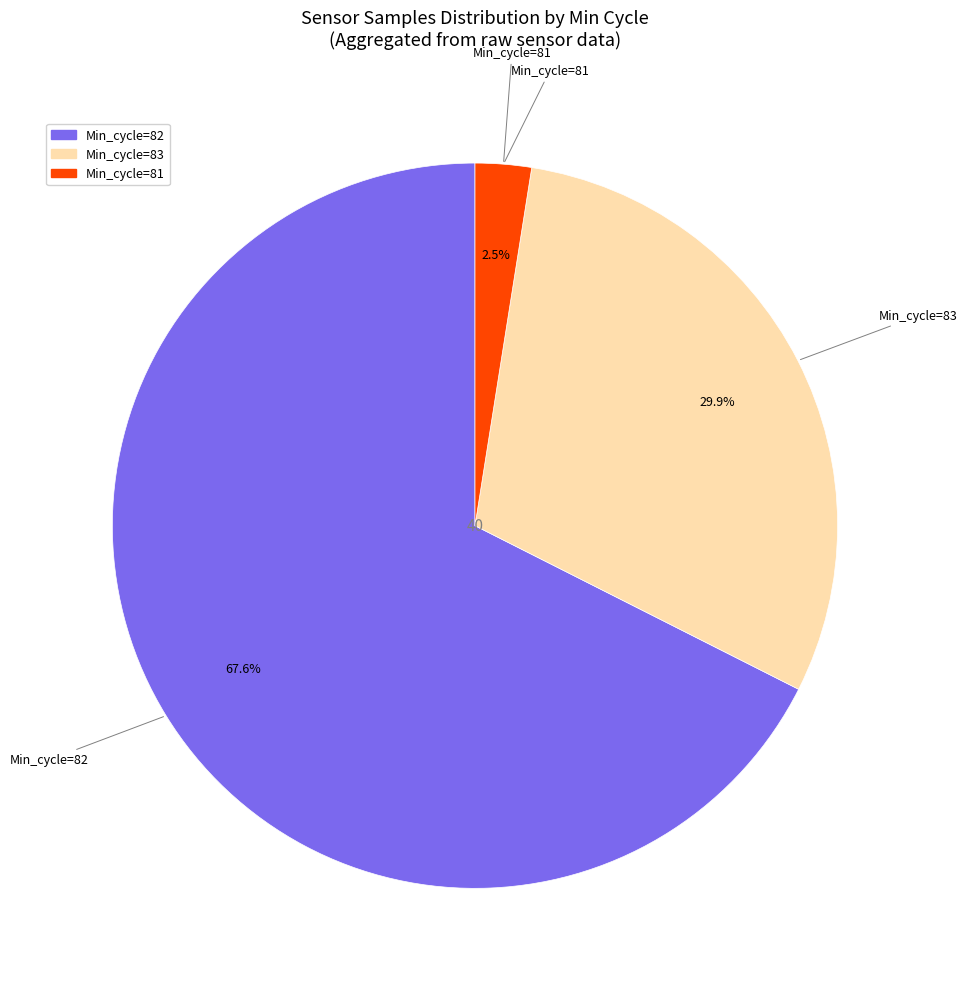

Is there any slice that represents more than half of the pie?

Yes